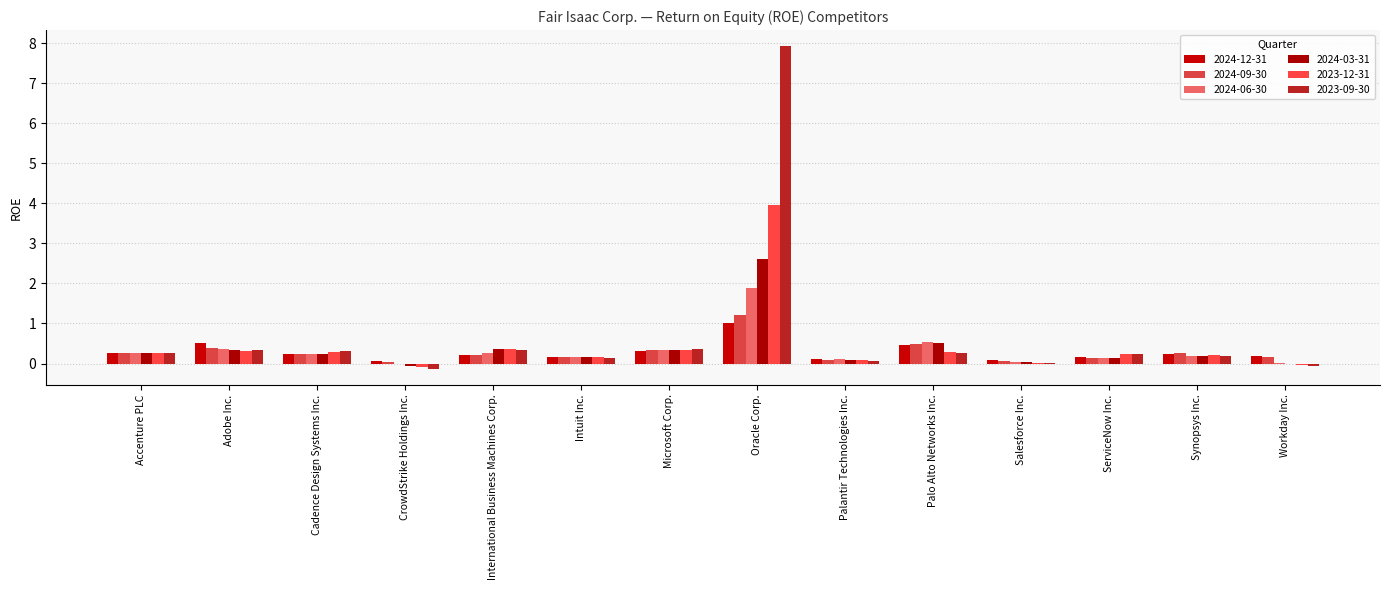

How many series are shown in this chart?

6